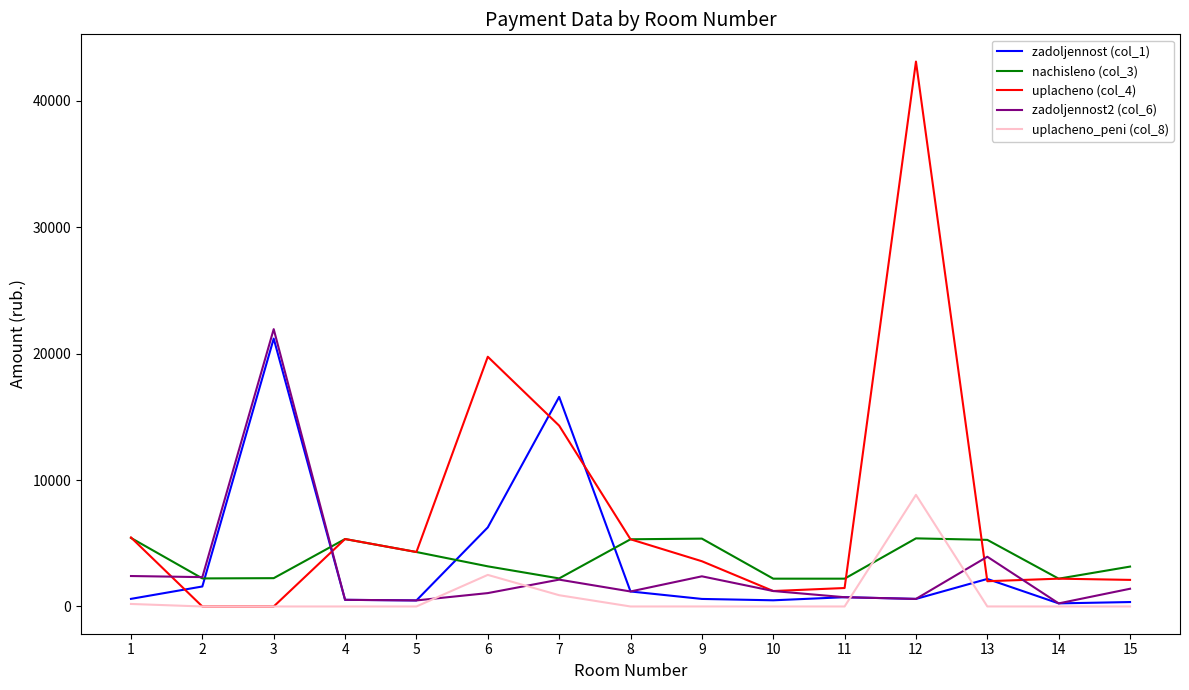

At which category does the chart reach its peak across all series?

12